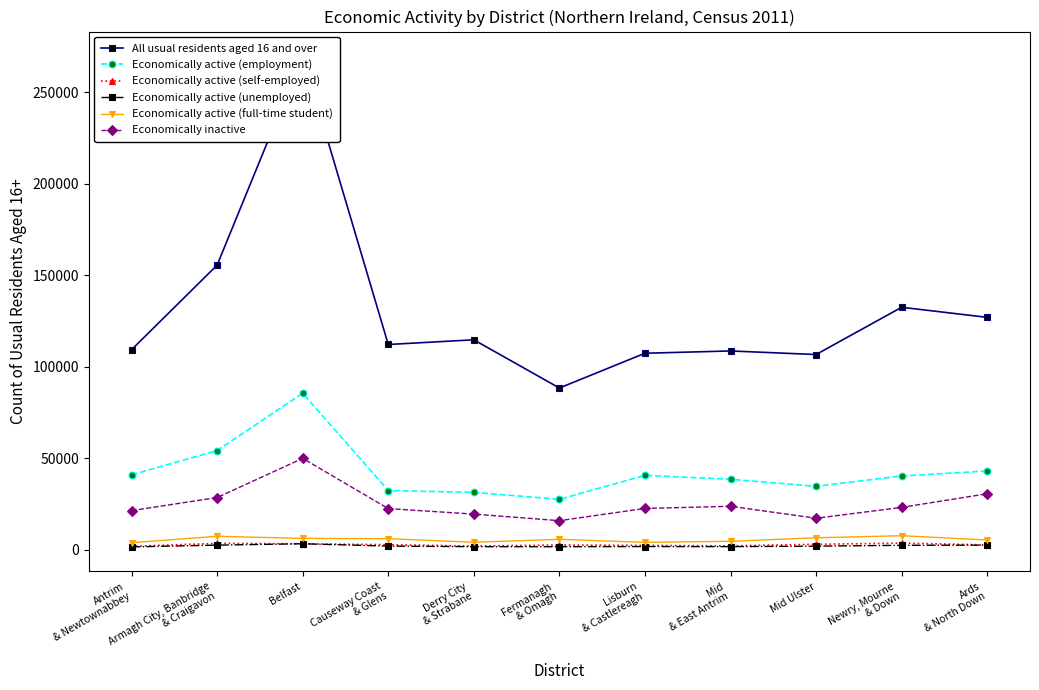

At Mid
& East Antrim, list the series in order from smallest to largest.

Economically active (unemployed), Economically active (self-employed), Economically active (full-time student), Economically inactive, Economically active (employment), All usual residents aged 16 and over